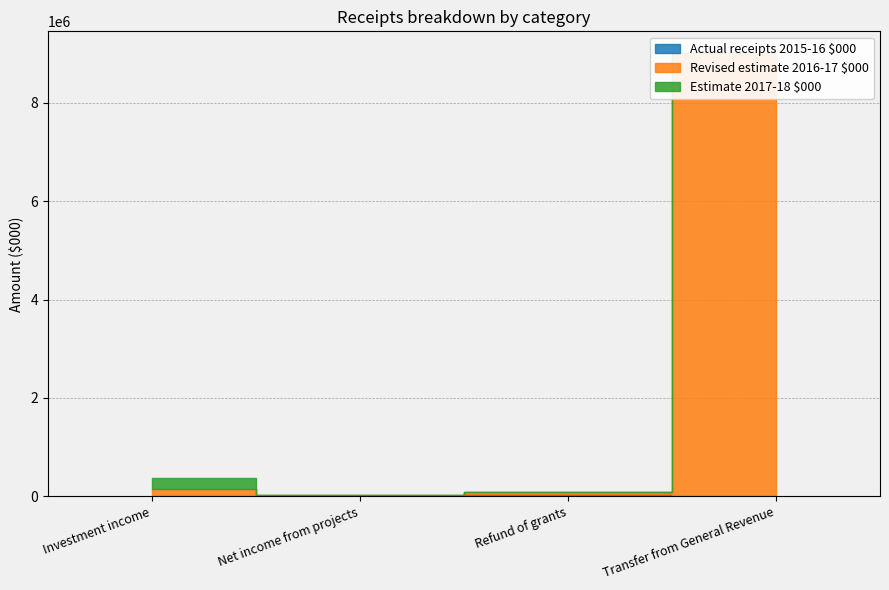

At which label does Estimate 2017-18 $000 reach its peak?

Investment income